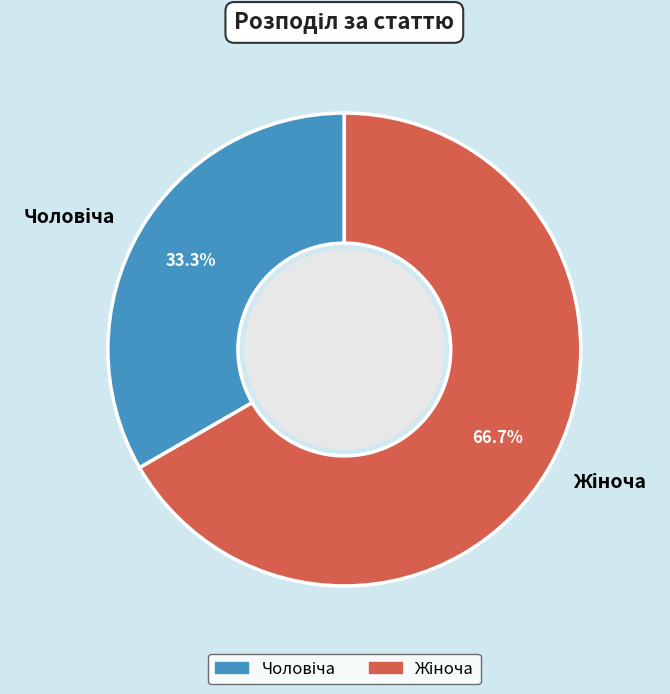

To the nearest percent, what is the average slice percentage?

50%